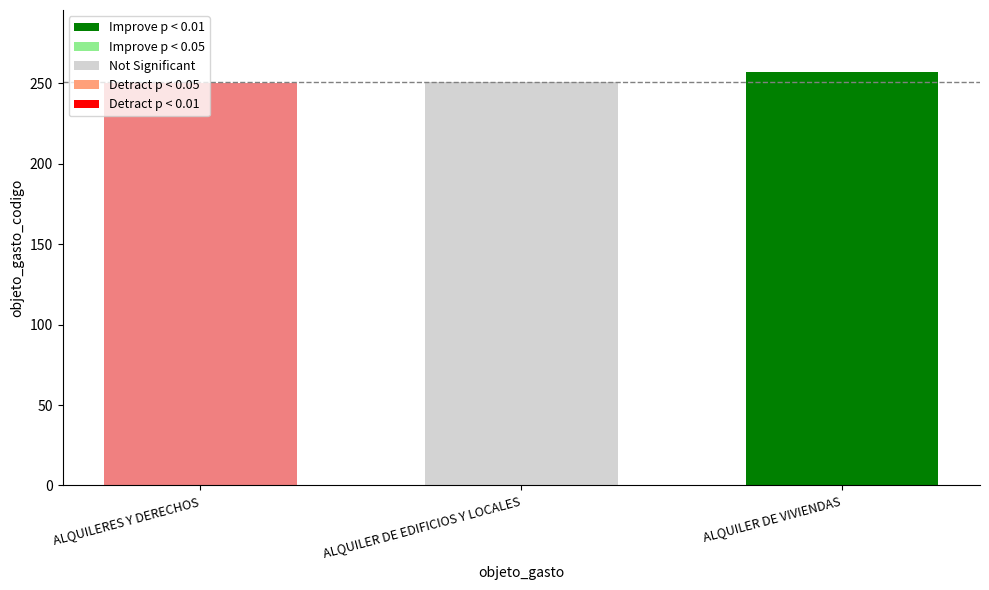

Read the Not Significant value at ALQUILER DE EDIFICIOS Y LOCALES.

251